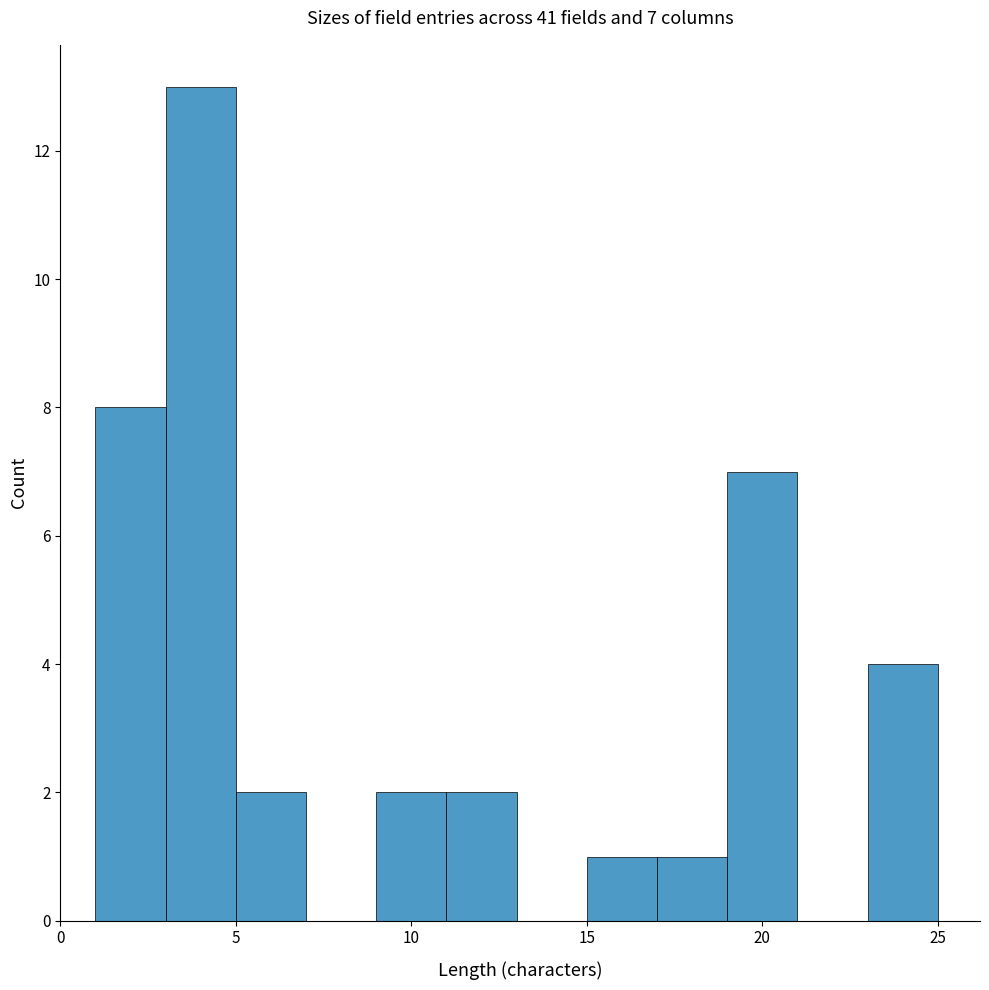

Over which range of the x-axis is the bar tallest?

3 to 5